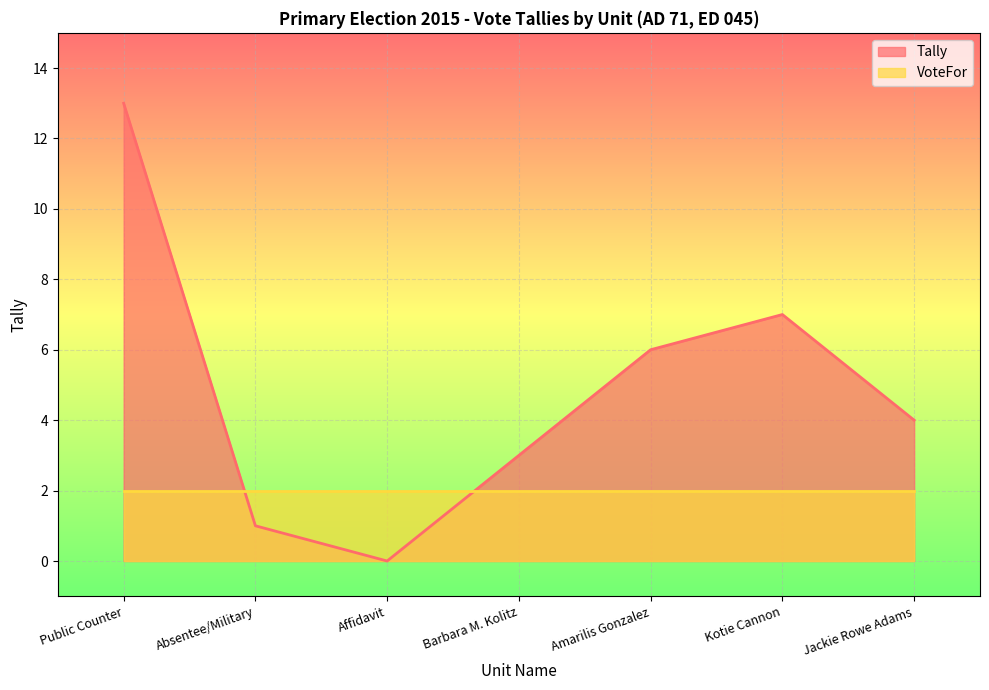

List the labels in order of value, largest first.

Public Counter, Kotie Cannon, Amarilis Gonzalez, Jackie Rowe Adams, Barbara M. Kolitz, Absentee/Military, Affidavit